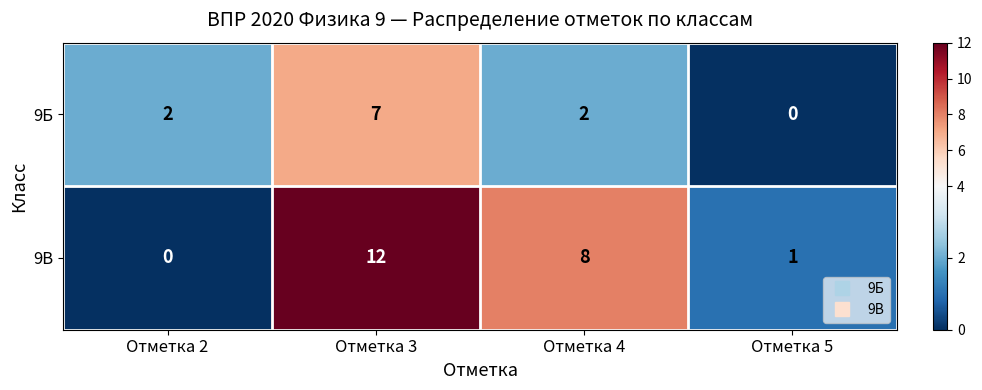

At which category is the sum across all series the highest?

Отметка 3